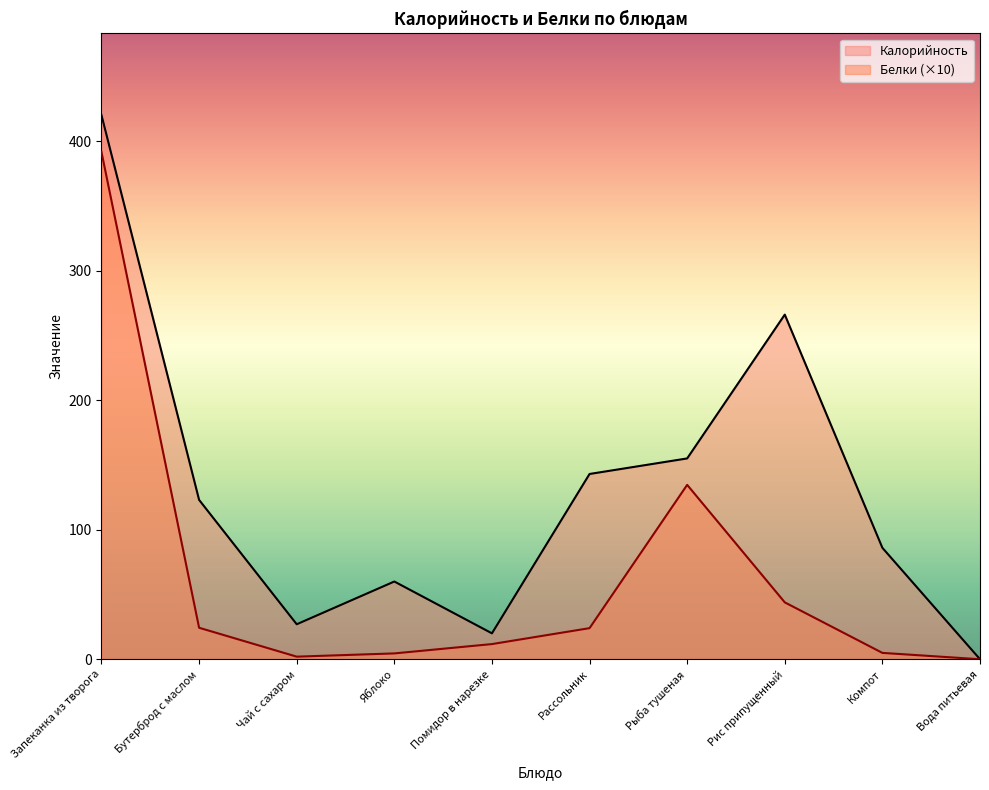

The Белки series shows 2.0 at Чай с сахаром. True or false?

True